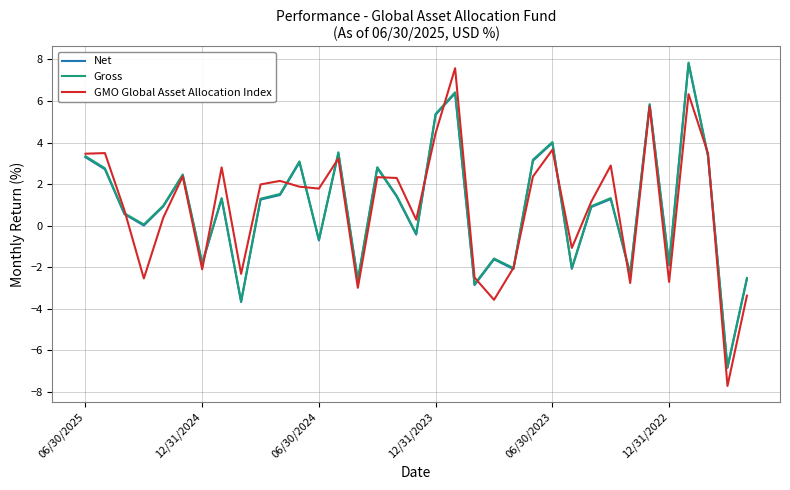

What is the sum of all Net values?

30.7